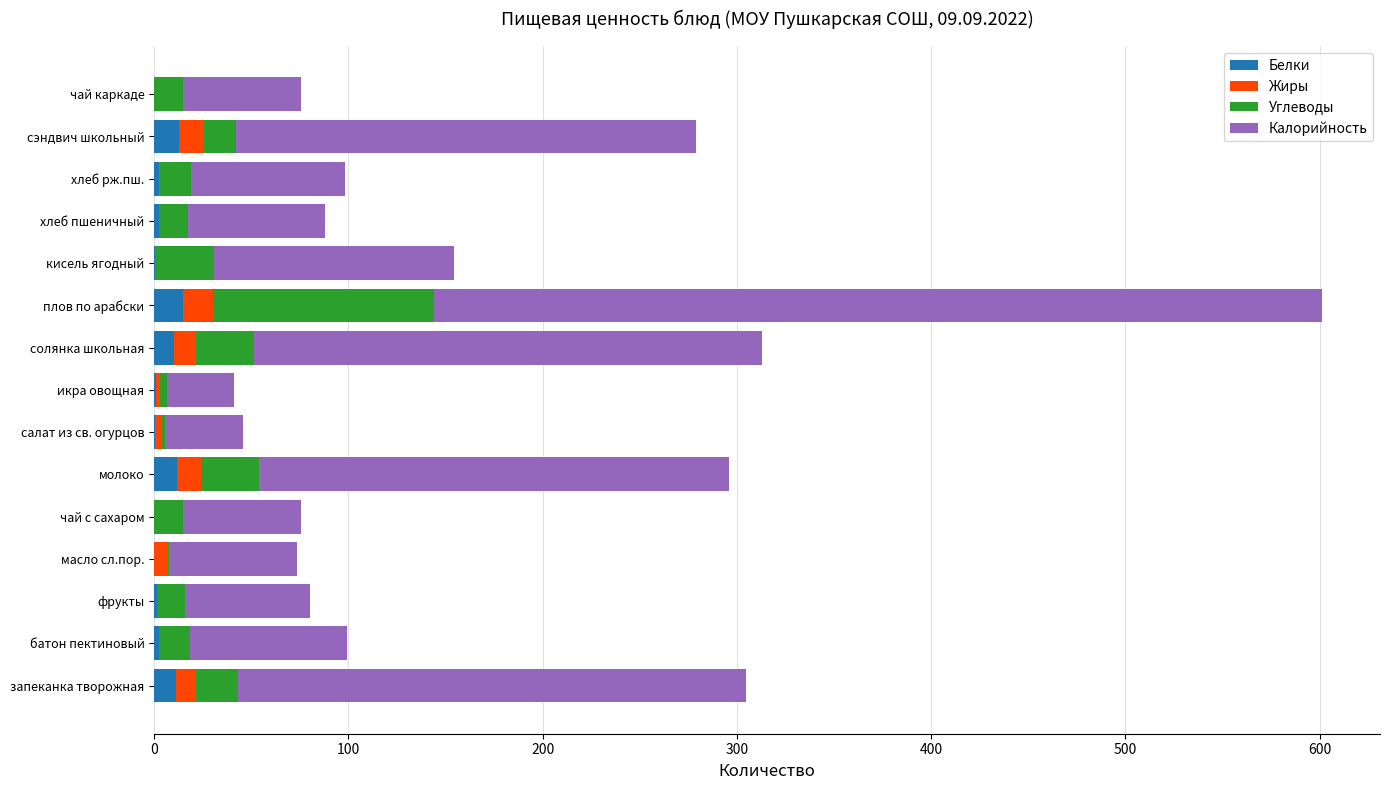

How many data points does each series have?

15